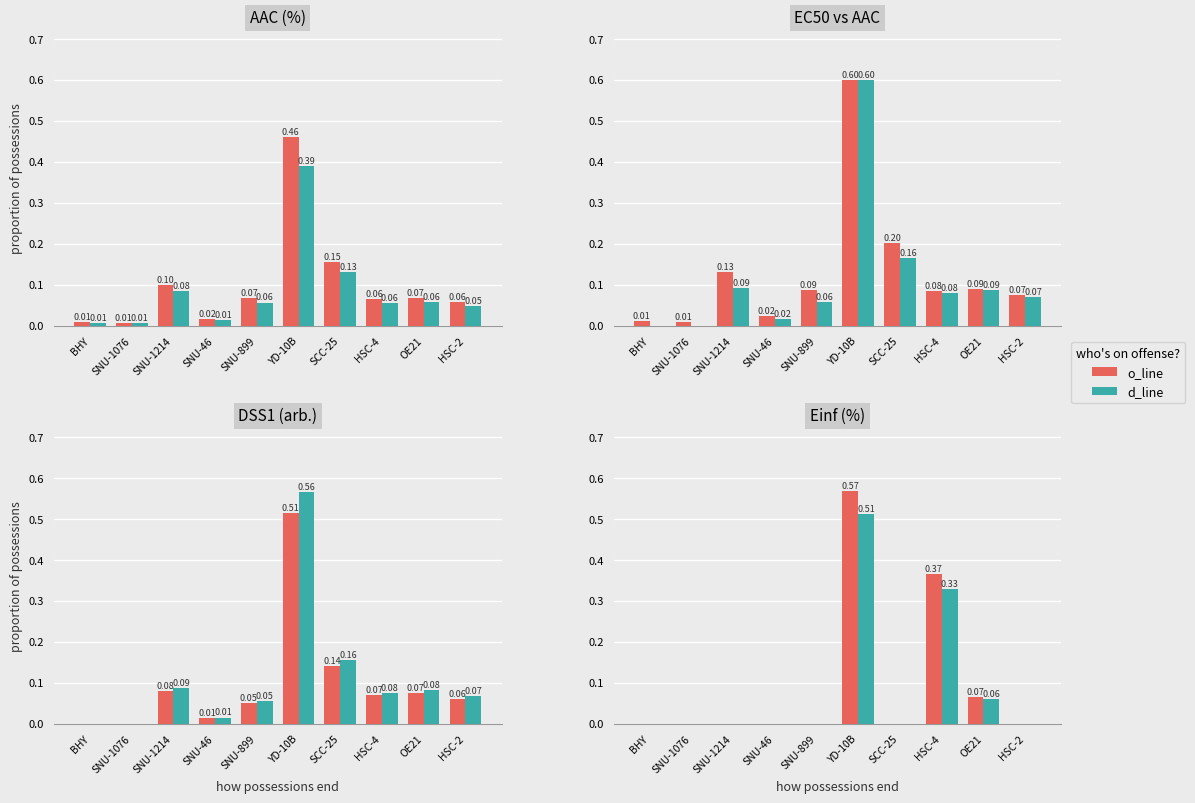

What is the average value of the d_line series?

0.1